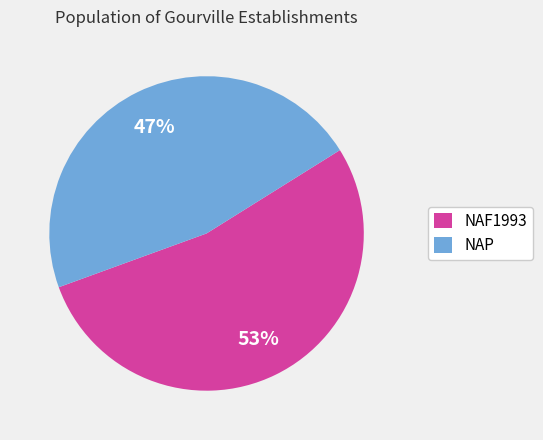

Which slice is the smallest?

NAP